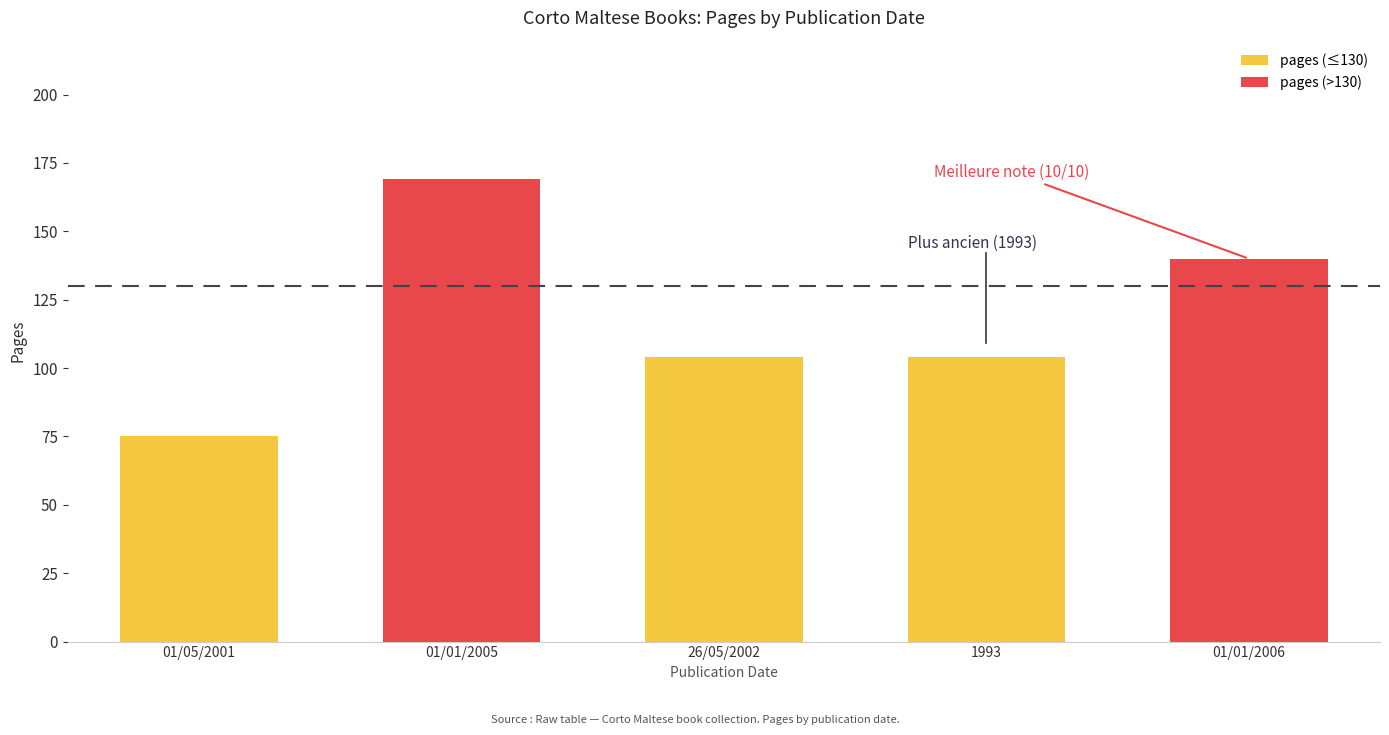

How many distinct data groups are displayed?

1